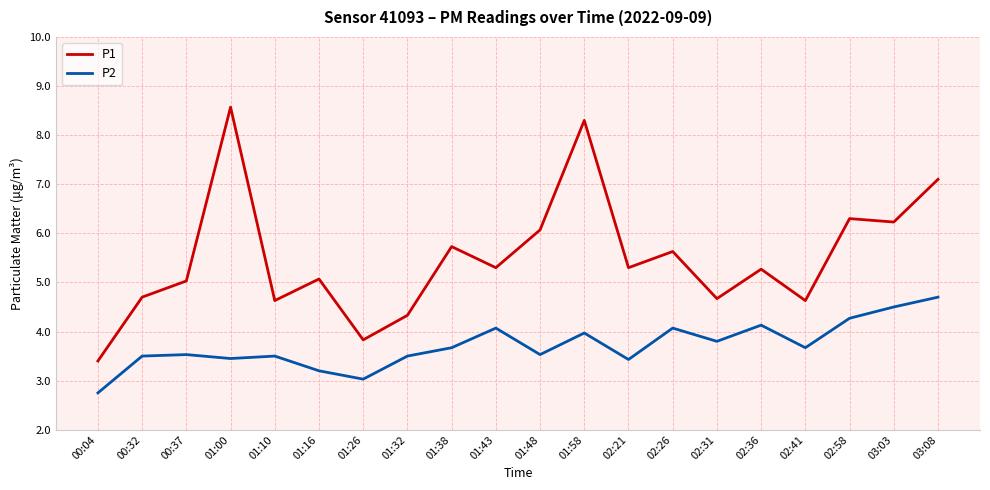

What position from the right is 02:31?

6